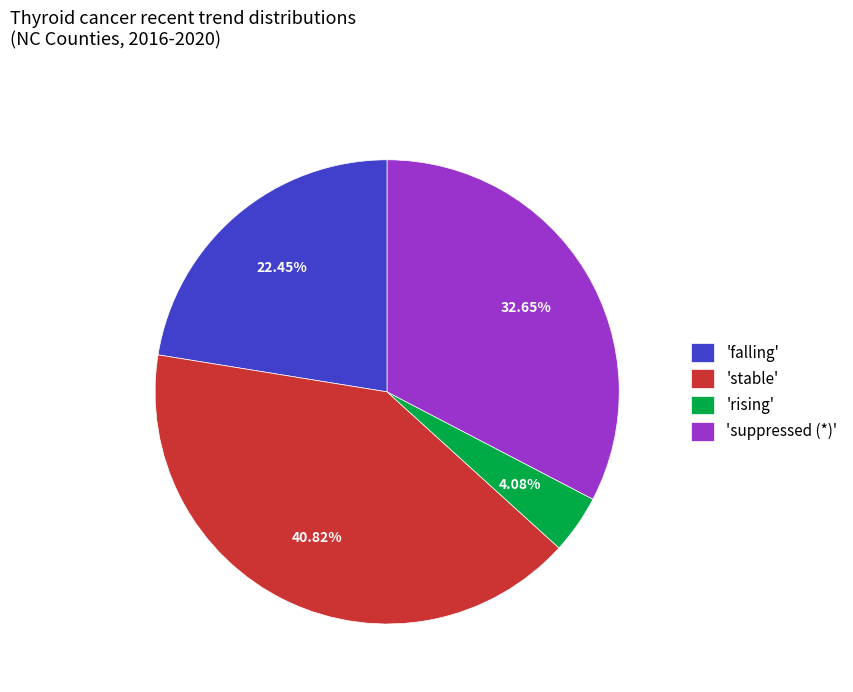

Does 'rising' represent more than half of the total?

No